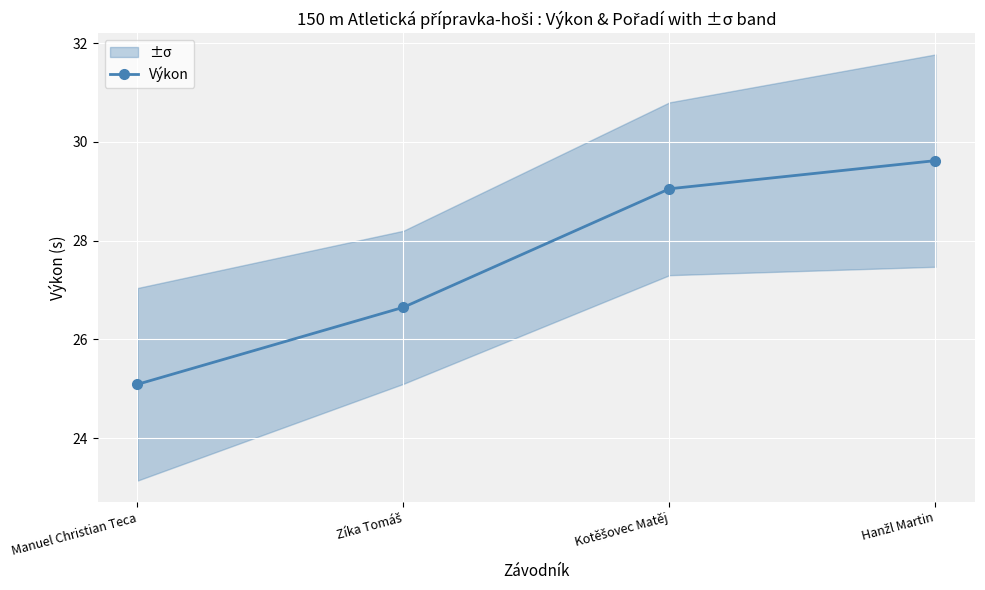

What is the value of the Výkon point at the 3rd from the left?

29.1